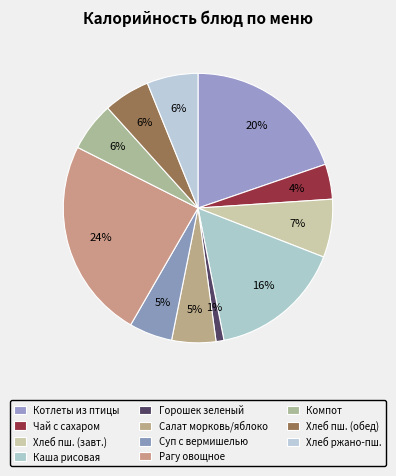

How many slices are in this pie chart?

11